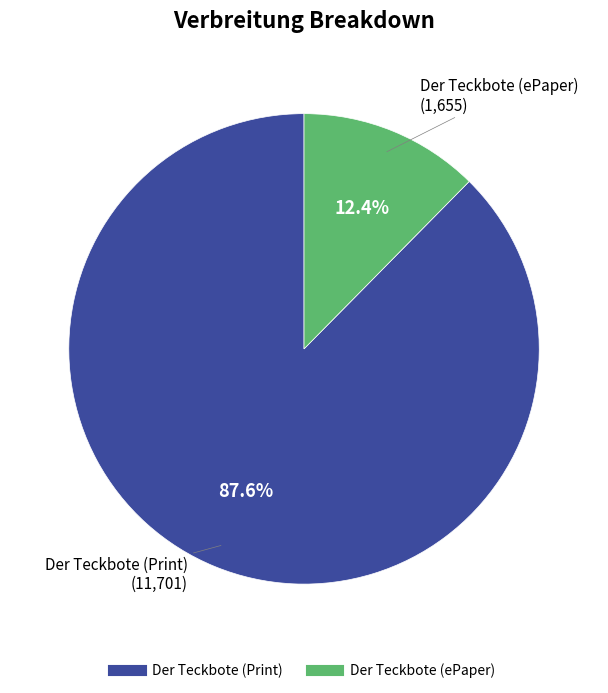

Is there any slice that represents more than half of the pie?

Yes